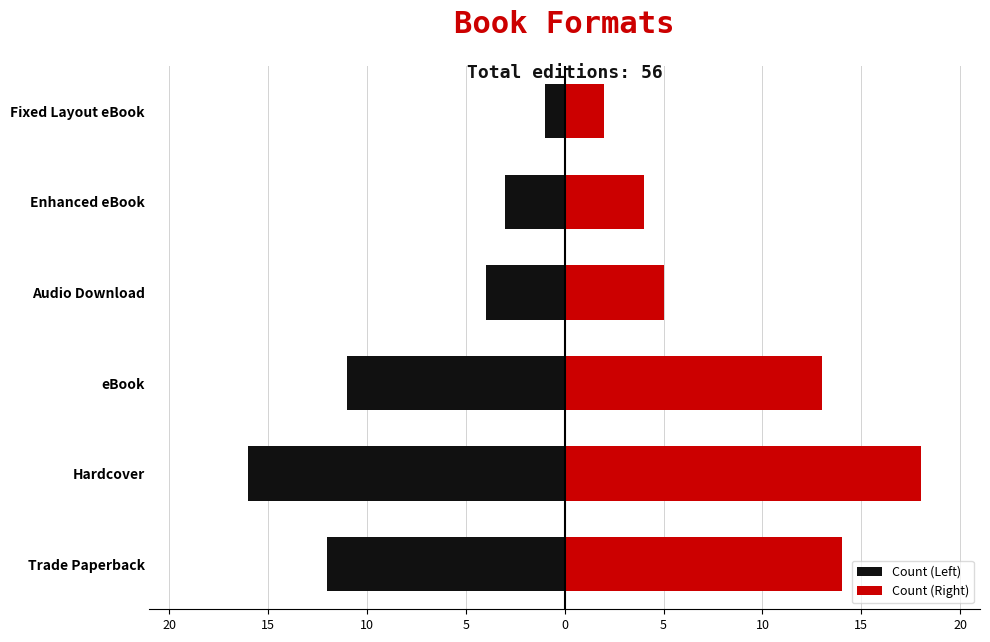

What is the difference between the maximum and minimum values in the Count (Right) series?

16